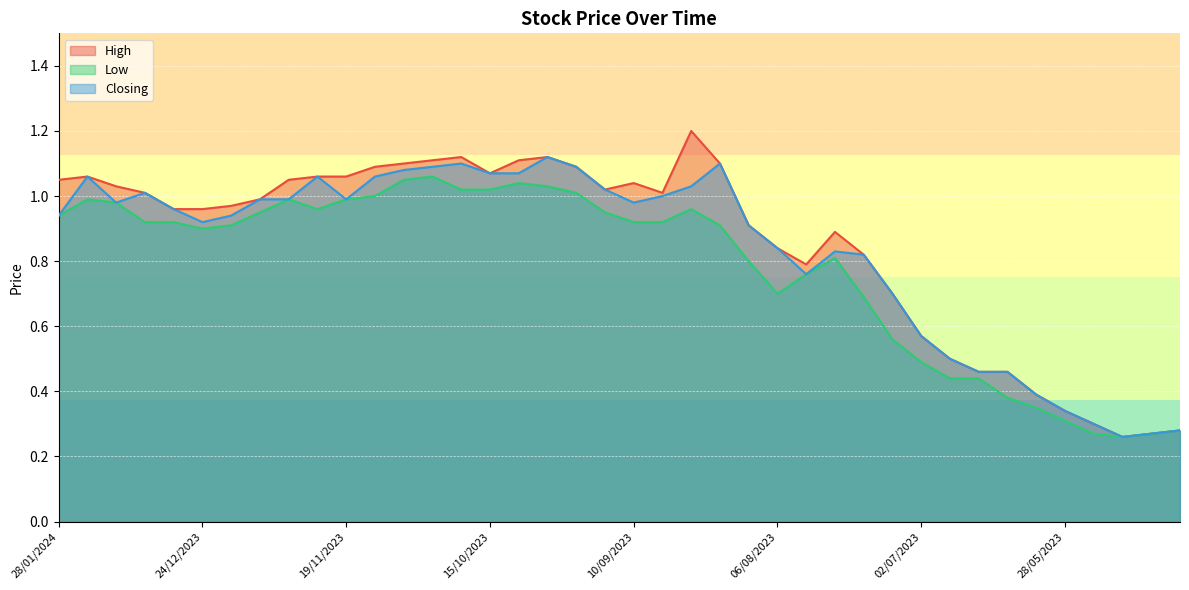

What is the spread (max minus min) of values at 26/11/2023?

0.1